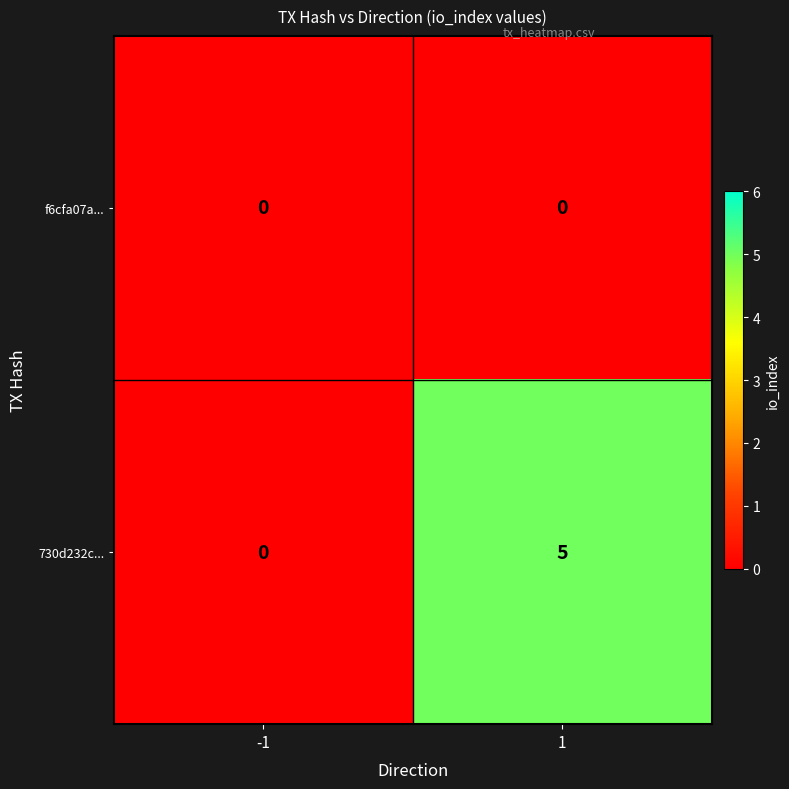

Is it true that 730d232c... equals 7 at 1?

False